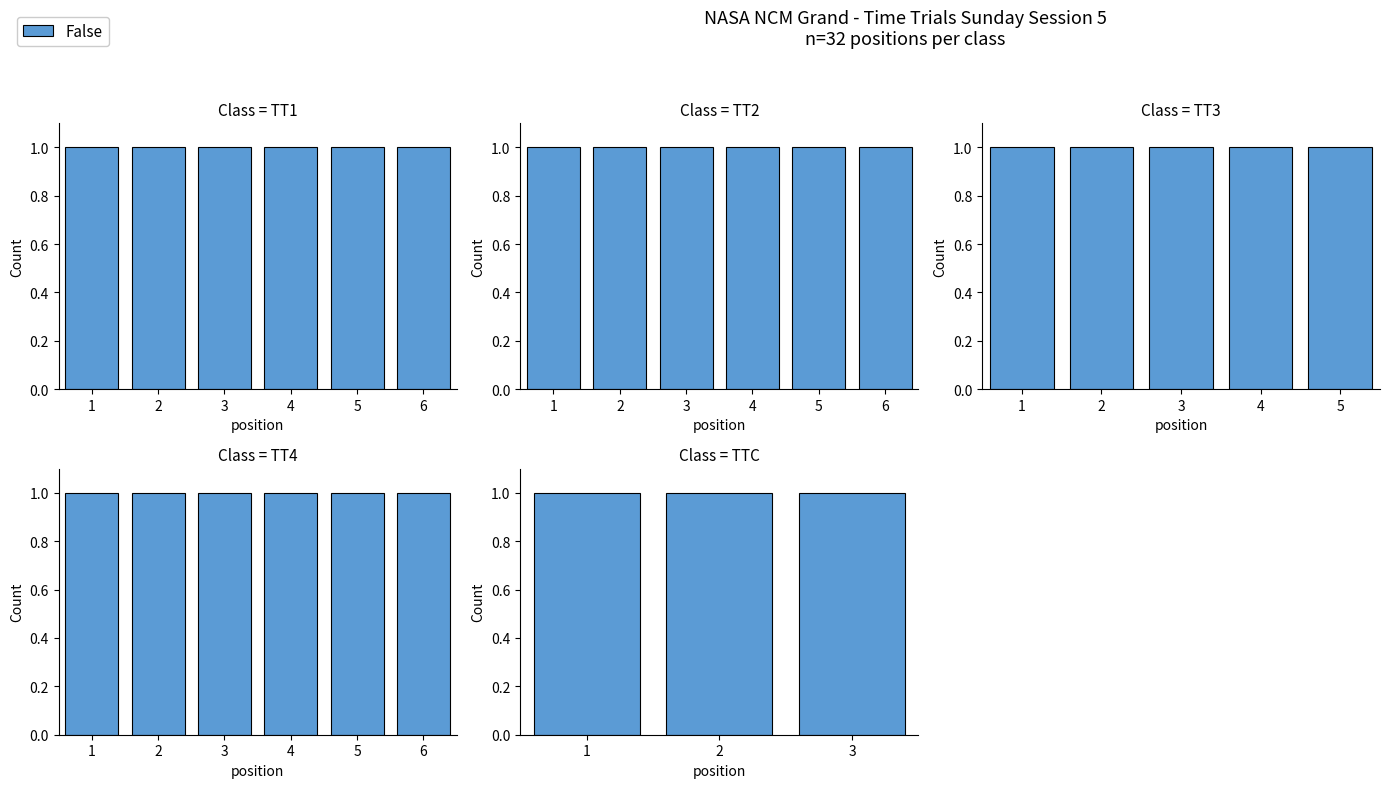

What position from the left is TT3?

3